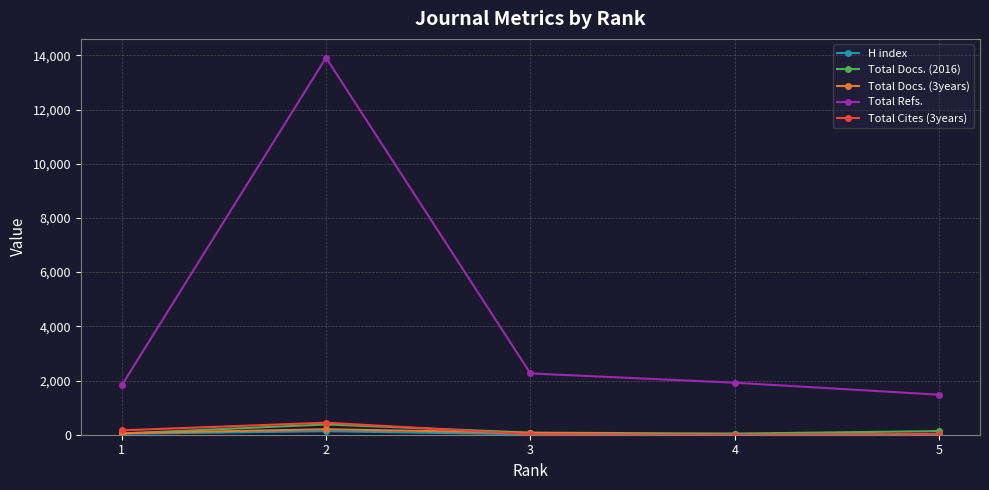

Which series has the widest spread of values?

Total Refs.